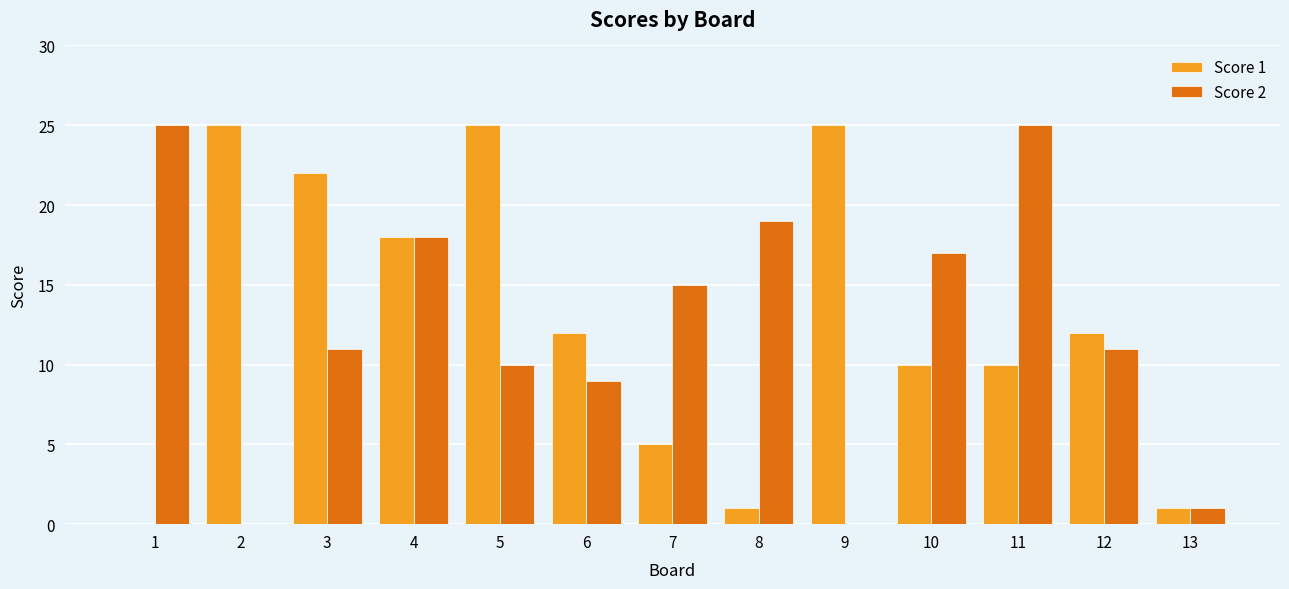

Which series changed the most between 11 and 12?

Score 2